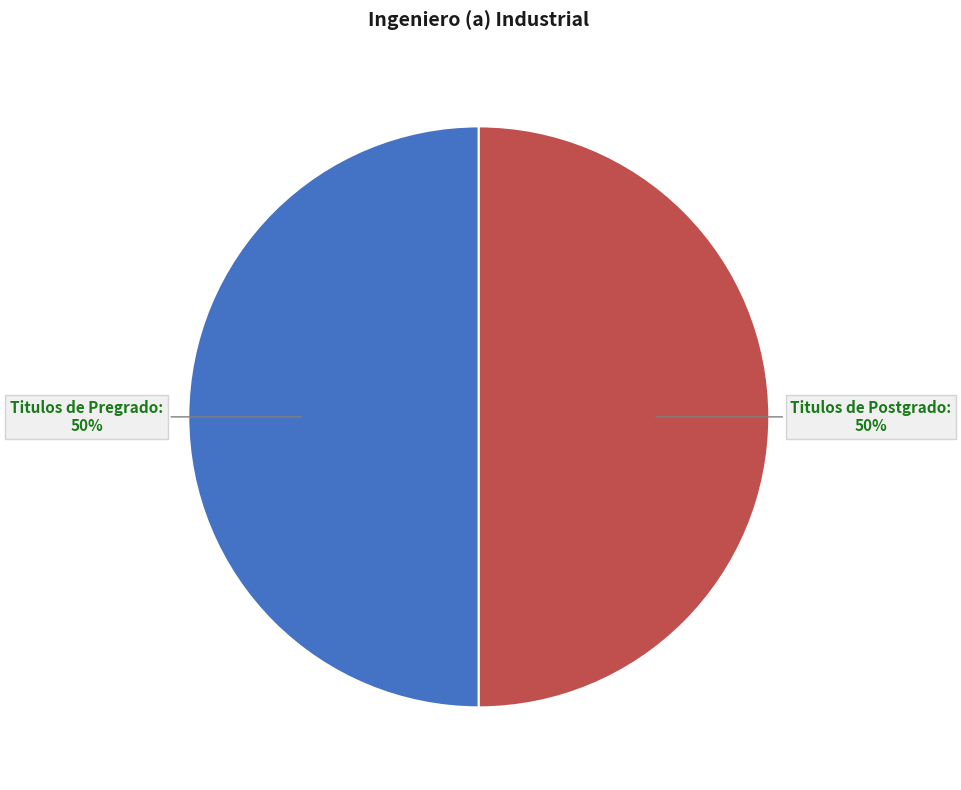

True or false: Titulos de Pregrado: accounts for 57% of the total.

False